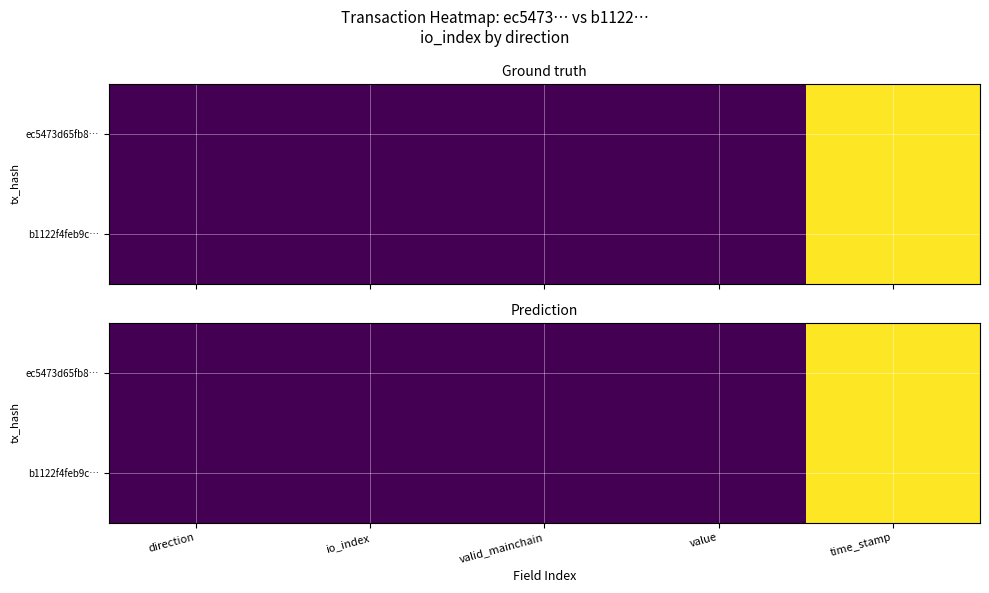

Rank the categories by ec5473d65fb8… value from lowest to highest.

direction, io_index, valid_mainchain, value, time_stamp